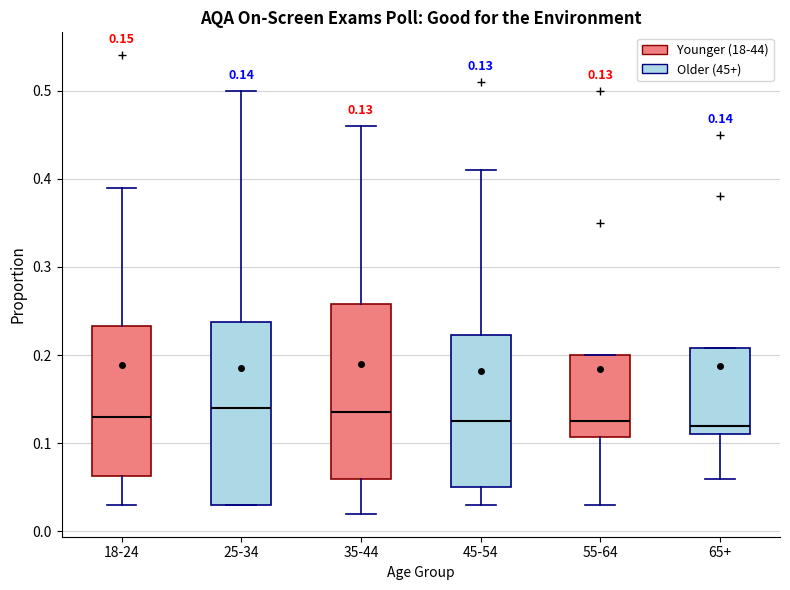

Which box is the tallest, from its lower edge to its upper edge?

25-34